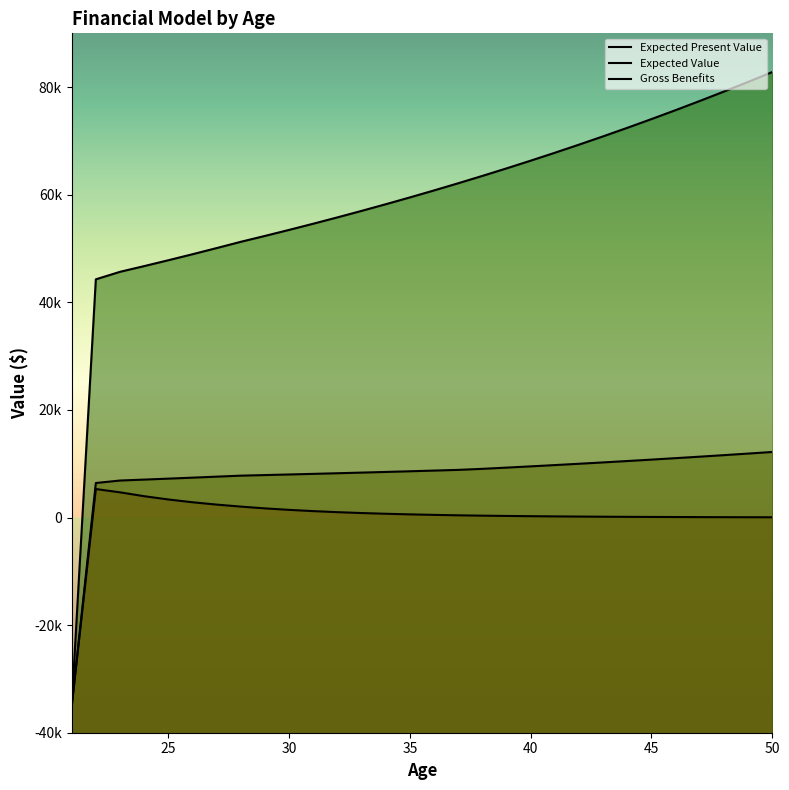

What is the spread (max minus min) of values at 32?

54792.6